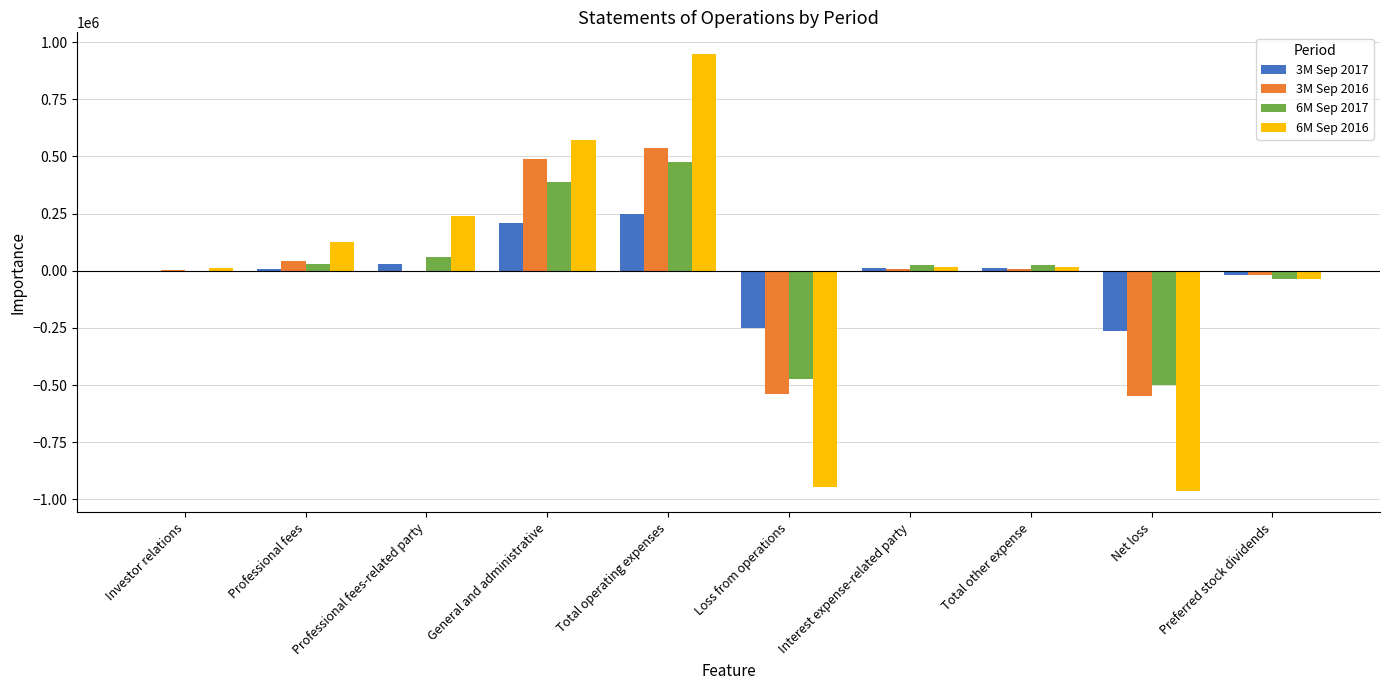

The 6M Sep 2016 series shows -961747 at Net loss. True or false?

True